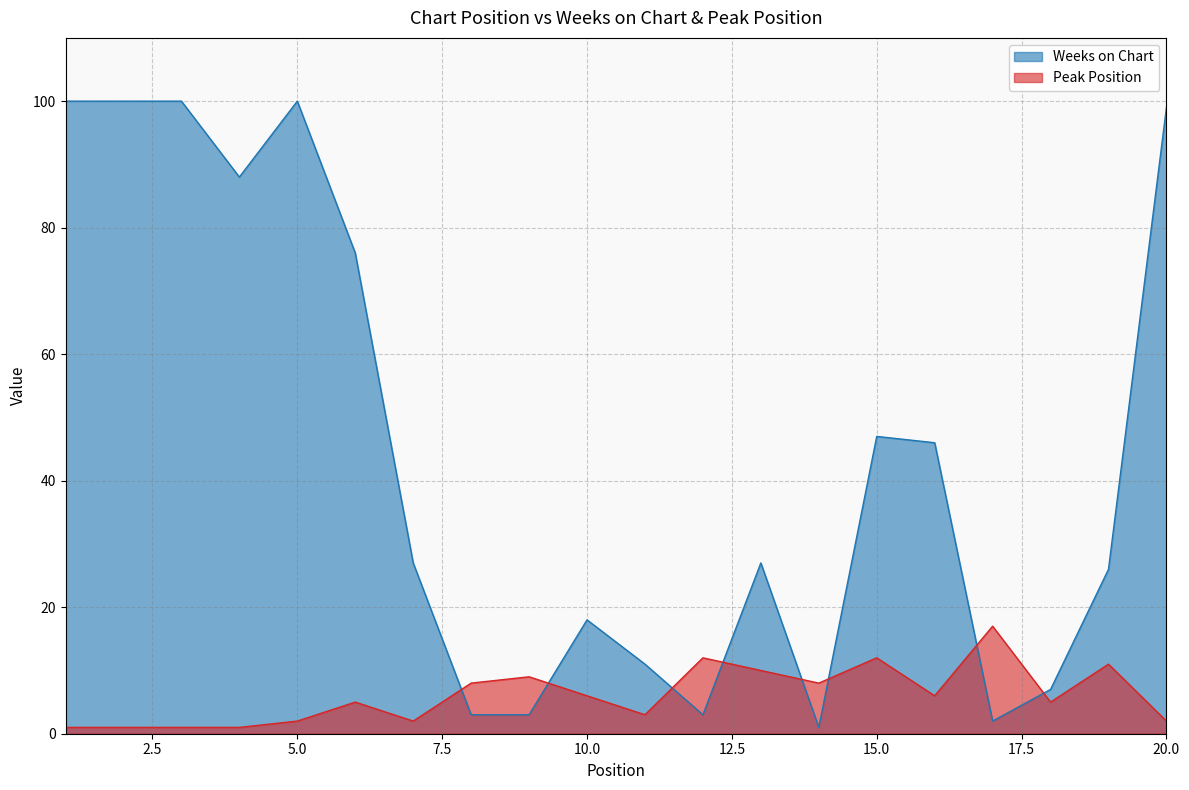

How many interior local peaks does the Weeks on Chart series have?

4